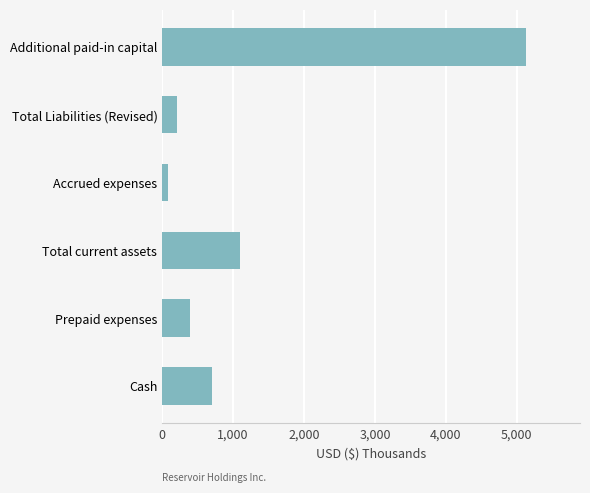

Are the bars grouped side by side (vs. stacked)?

No